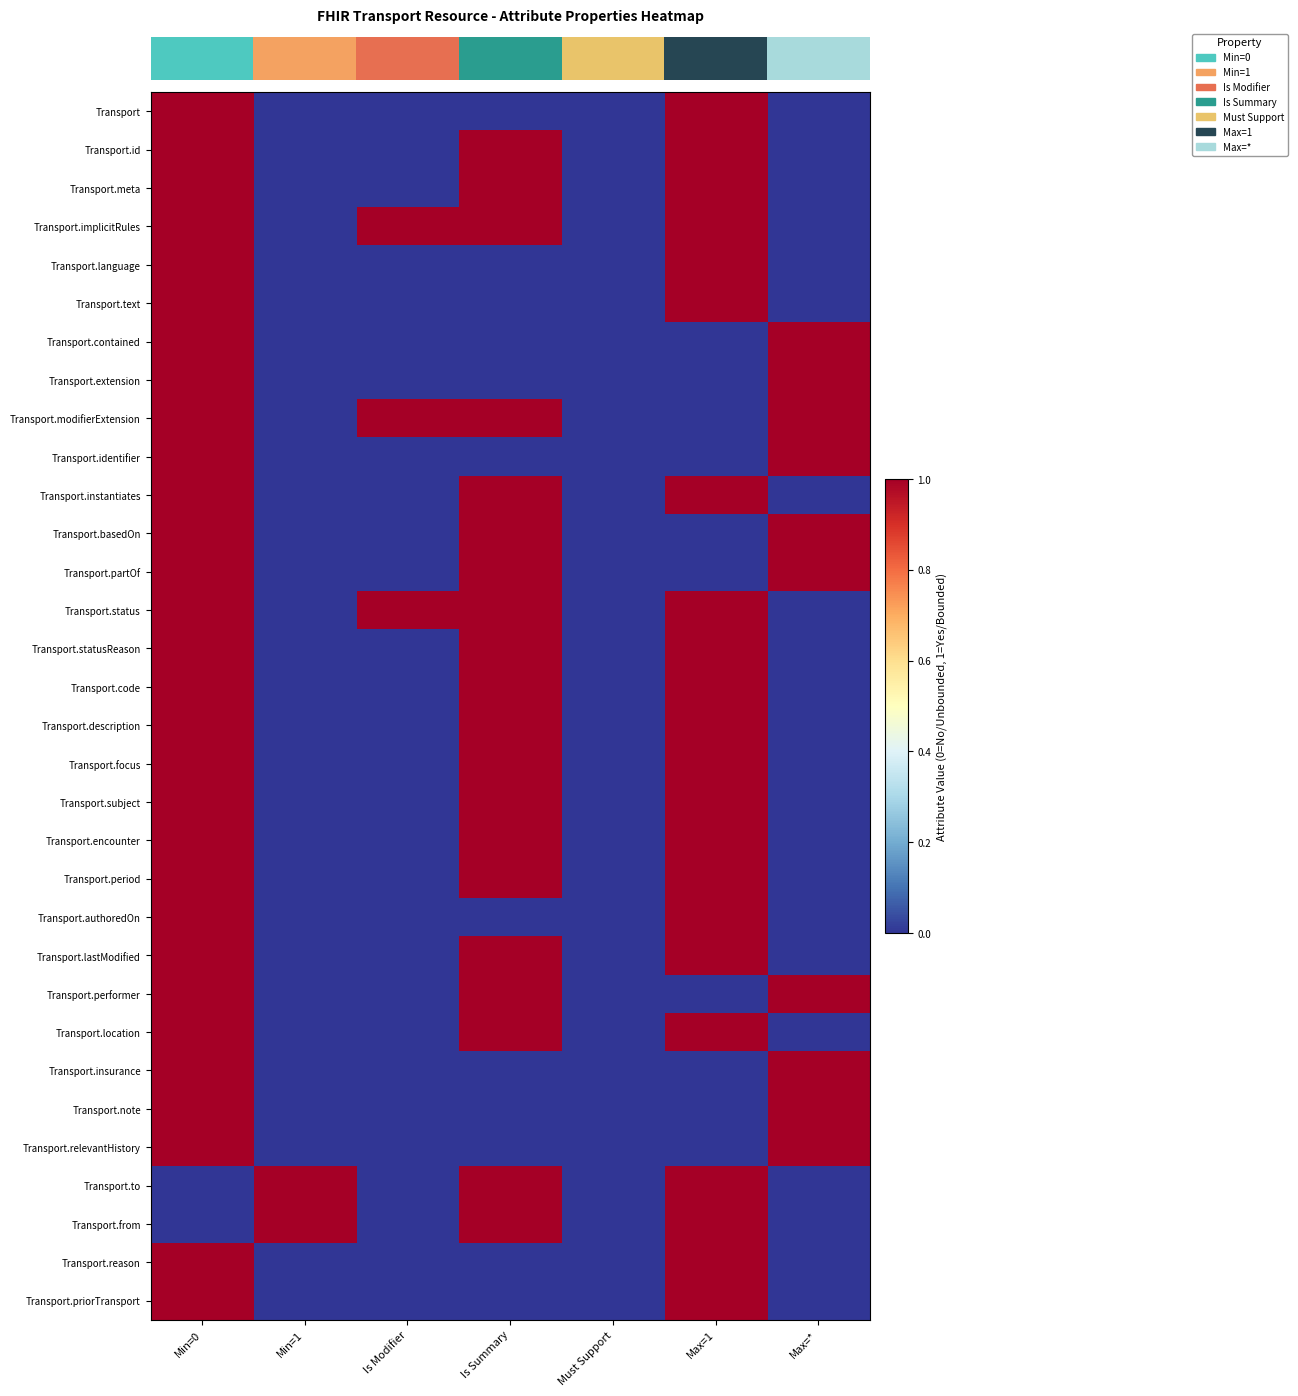

Which has a higher value, Must Support or Min=0?

Min=0